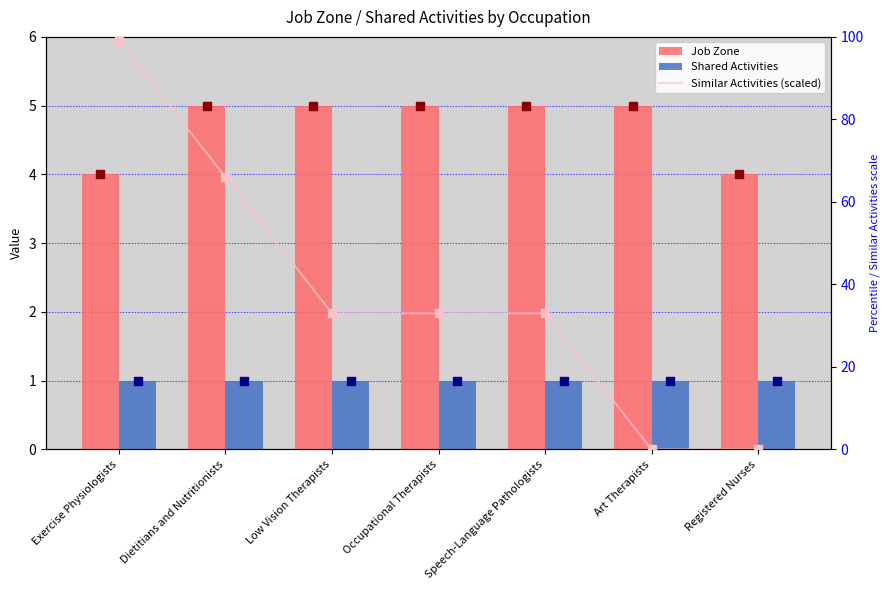

Which series reaches the minimum Y coordinate?

Similar Activities (scaled)